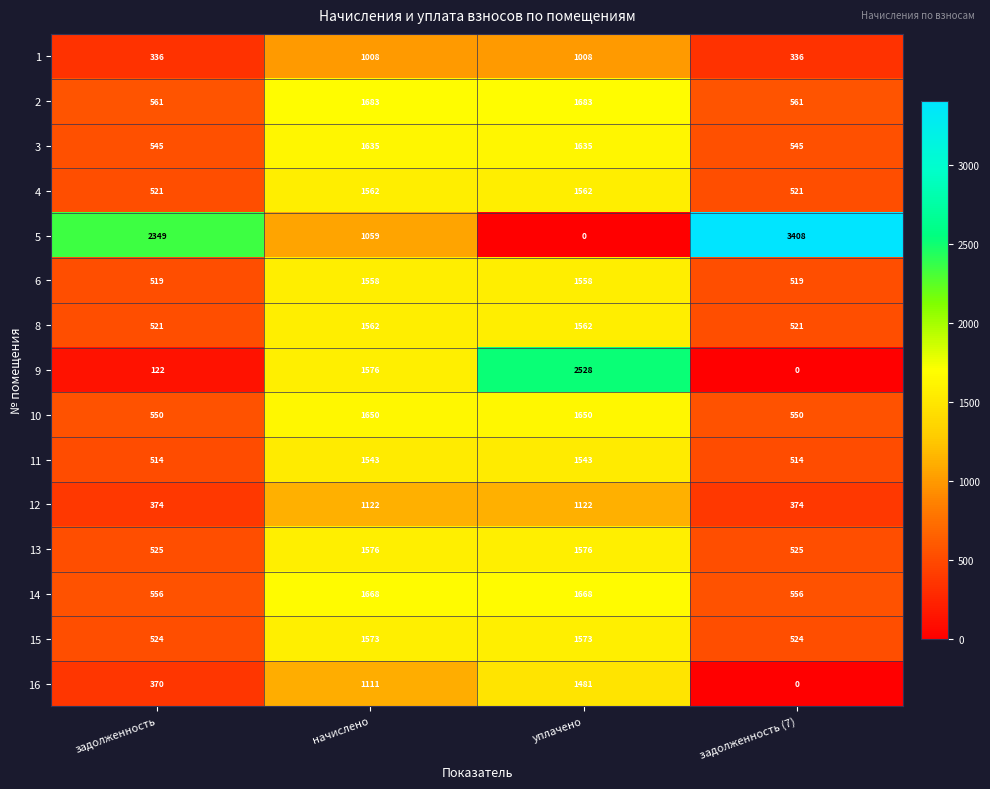

The value of 12 at задолженность (7) is 544. True or false?

False